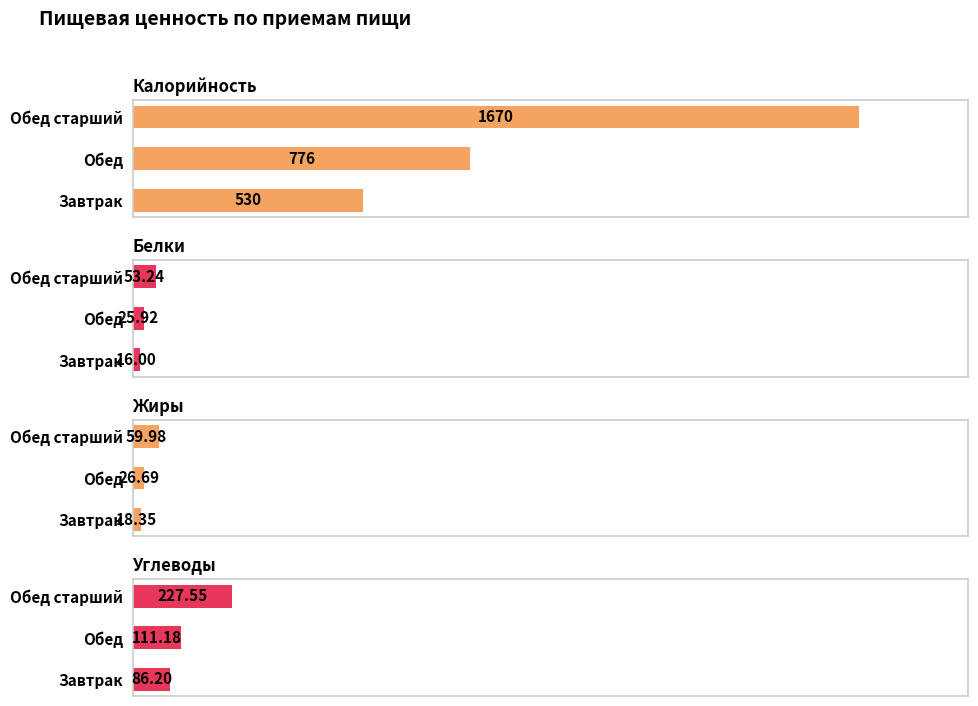

What is the highest value of the Жиры series?

60.0